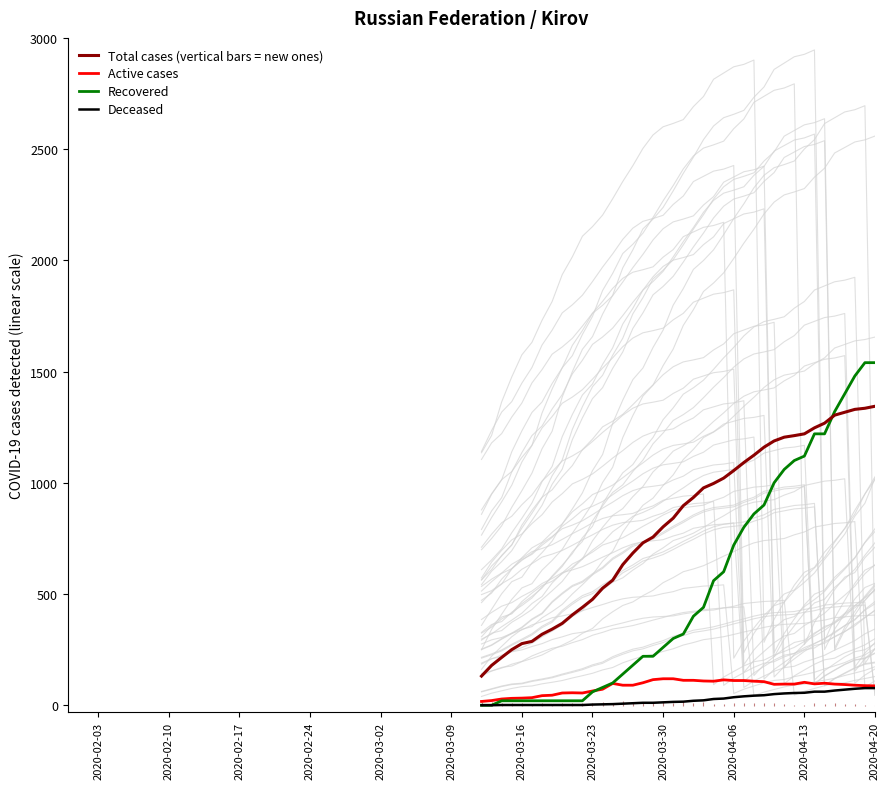

What is the value of the Total cases (vertical bars = new ones) point at the 25th from the left?

1021